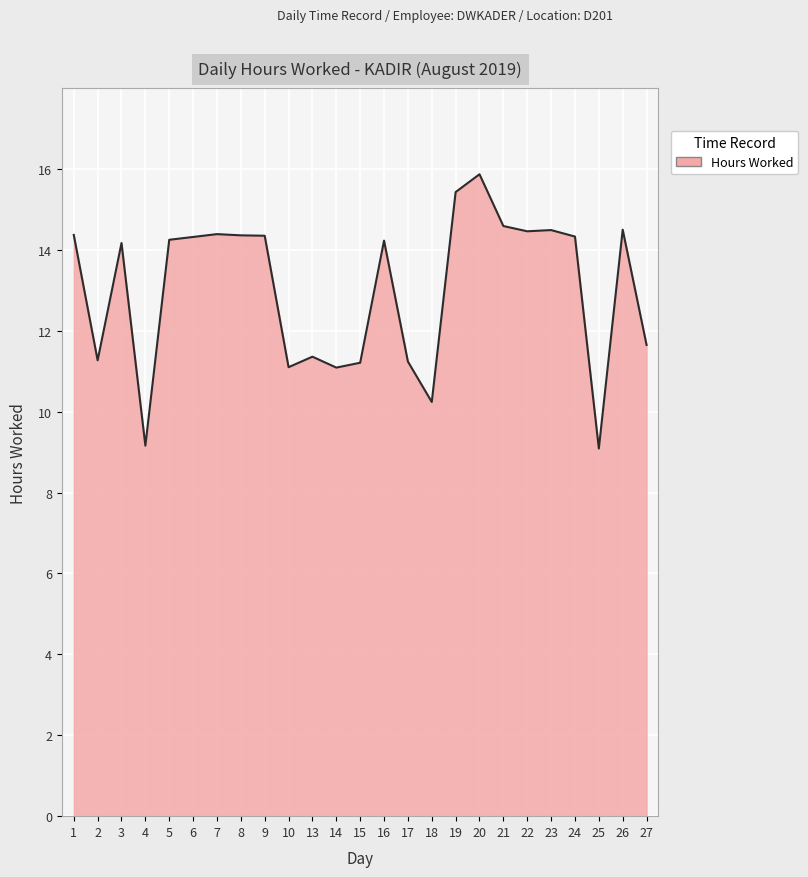

True or false: the data shows 27.0 at 19.

False